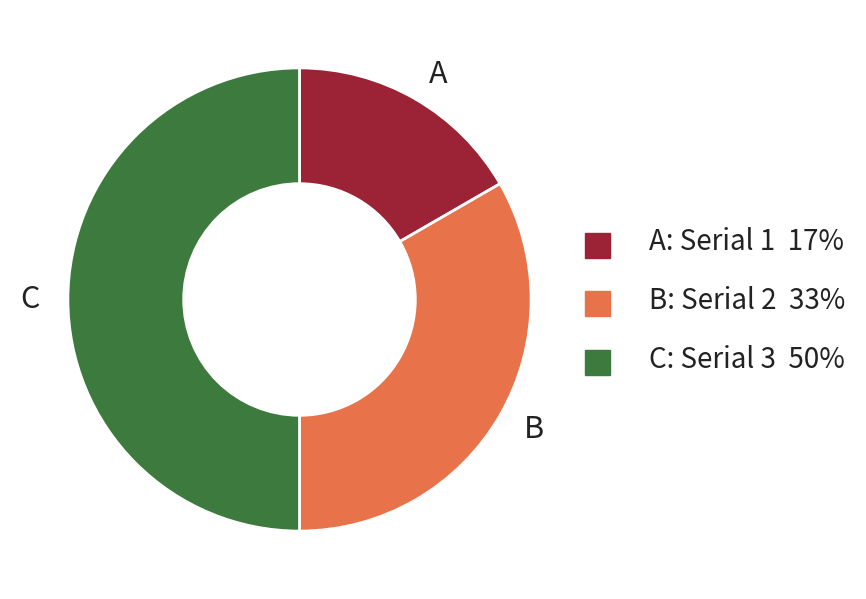

Is the sum of C and A greater than half?

Yes